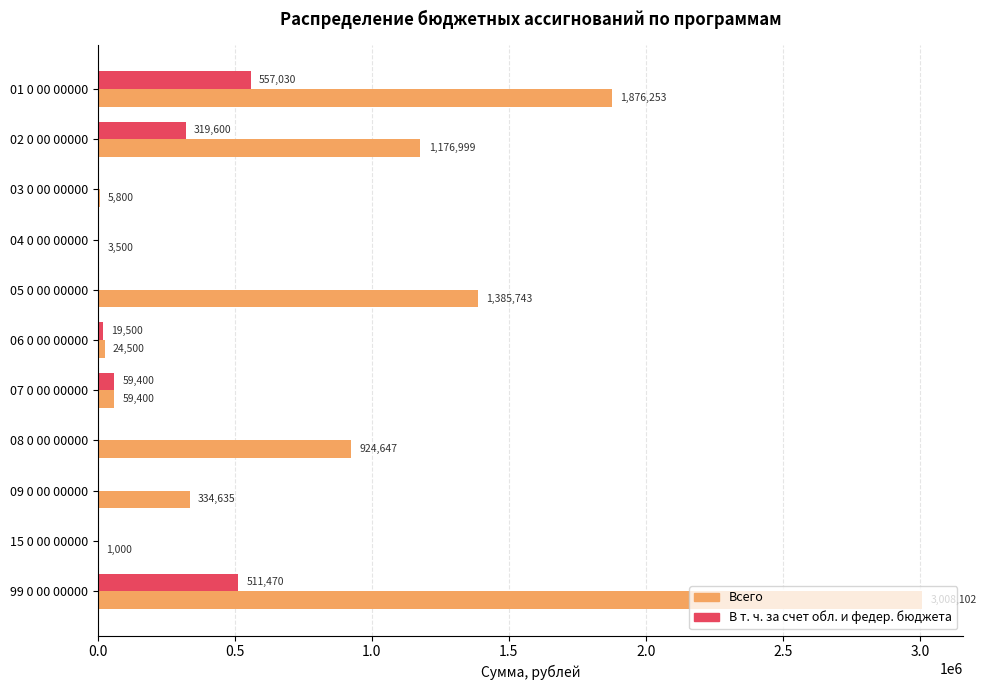

At which category is the sum across all series the highest?

99 0 00 00000